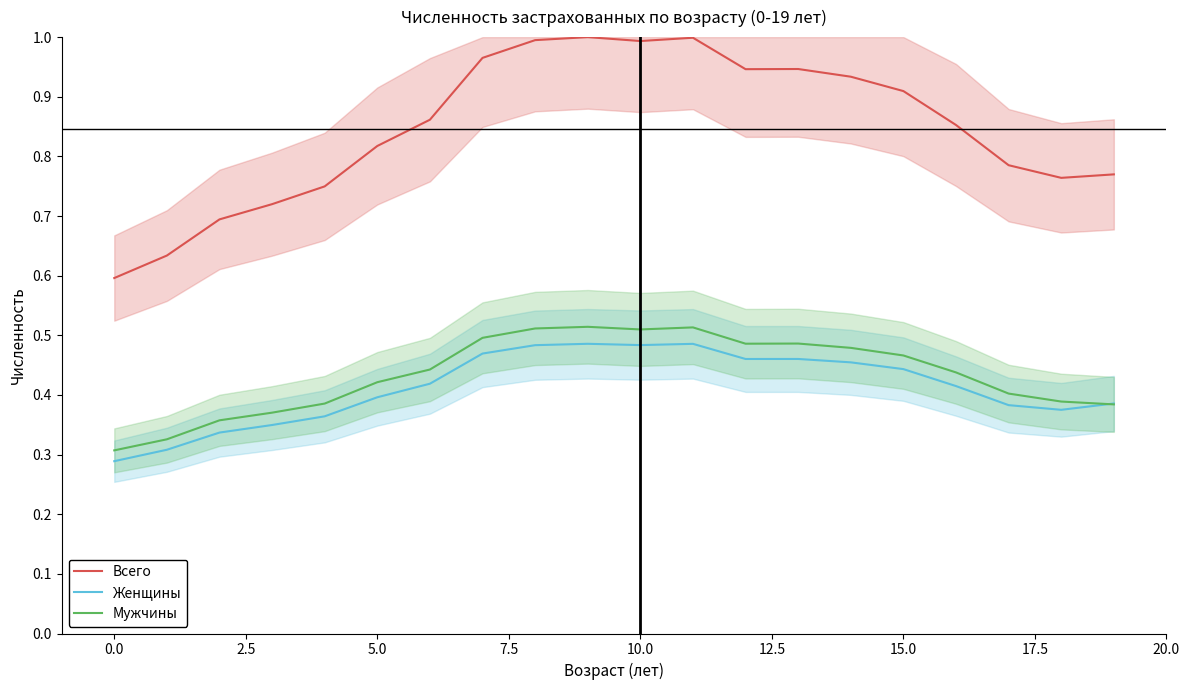

What is the lowest value of the Мужчины series?

0.3